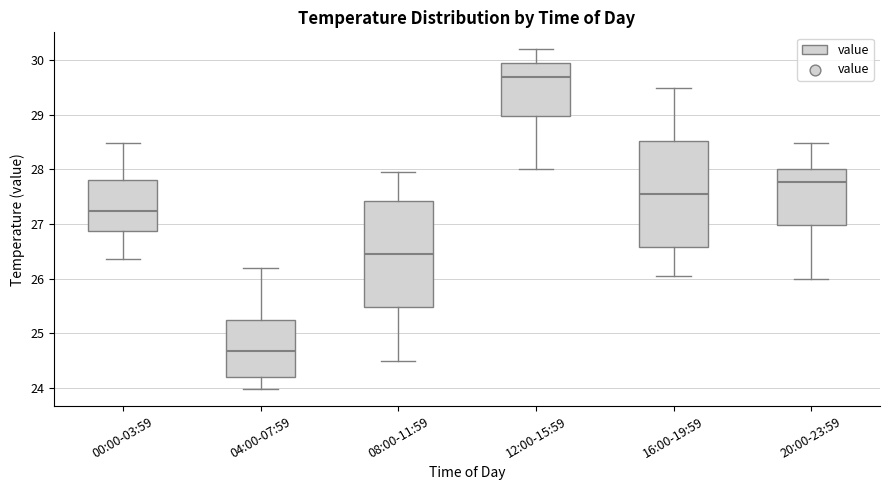

Which box's median line is the highest?

12:00-15:59